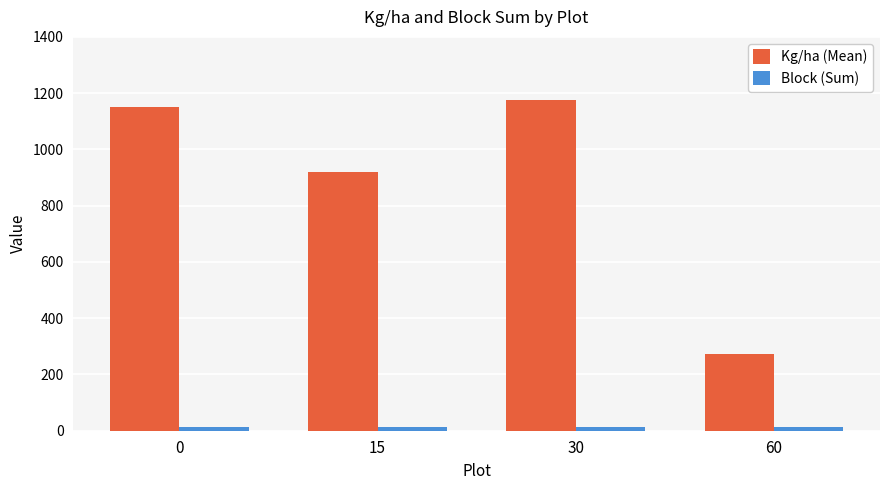

What is the highest value of the Kg/ha (Mean) series?

1176.8